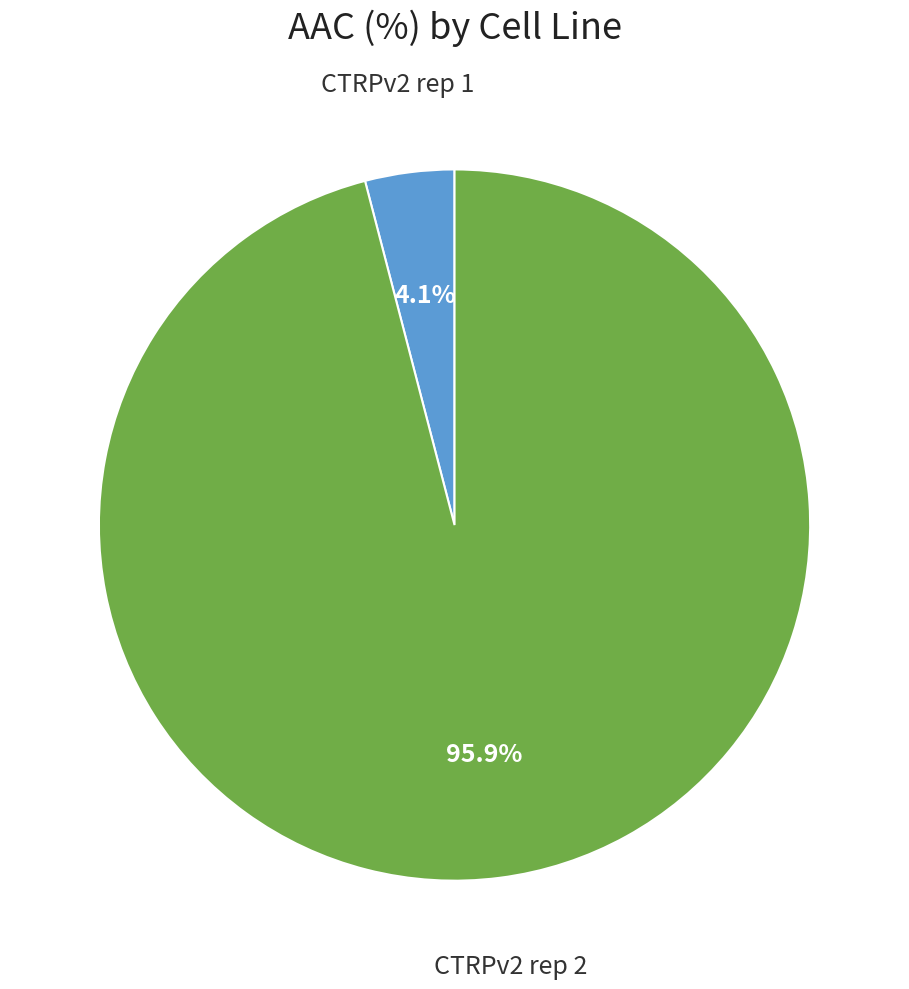

Is there any slice that represents more than half of the pie?

Yes